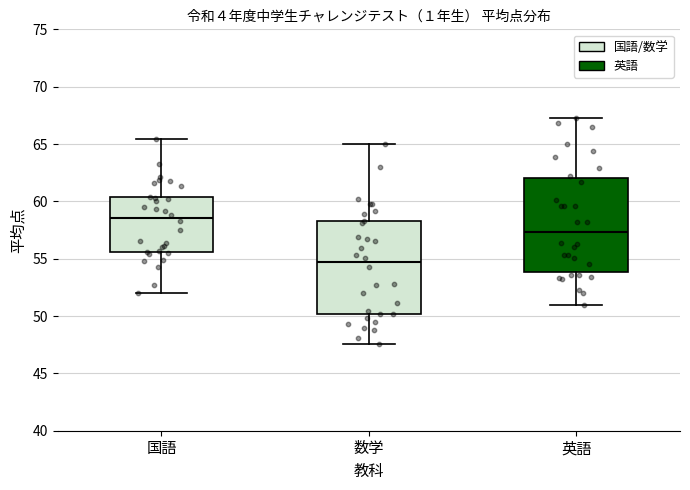

Reading left to right, read every box against the y-axis: the position of its median line, the range the box covers, and the ends of its whiskers. The values are not printed on the chart, so give them approximately, as read against the axis.

国語: median 58.5, box 55.5 to 60.5, whiskers 52.0 to 65.5
数学: median 54.5, box 50.0 to 58.5, whiskers 47.5 to 65.0
英語: median 57.5, box 54.0 to 62.0, whiskers 51.0 to 67.5